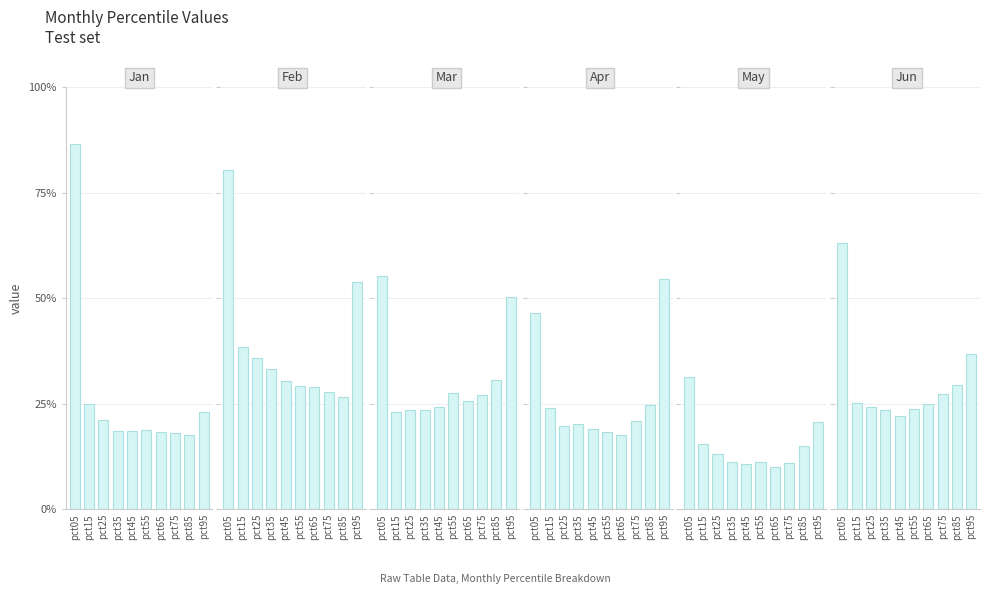

At pct85, list the series in order from largest to smallest.

Mar, Jun, Feb, Apr, Jan, May